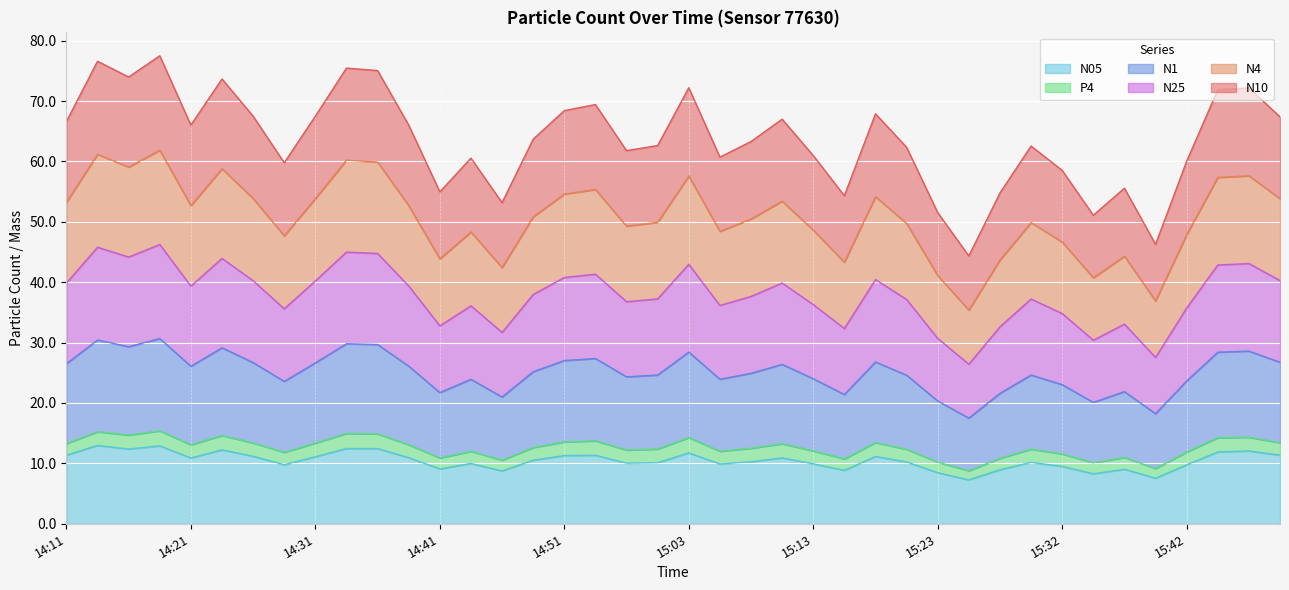

The value of N25 at 14:29 is 7.9. True or false?

False